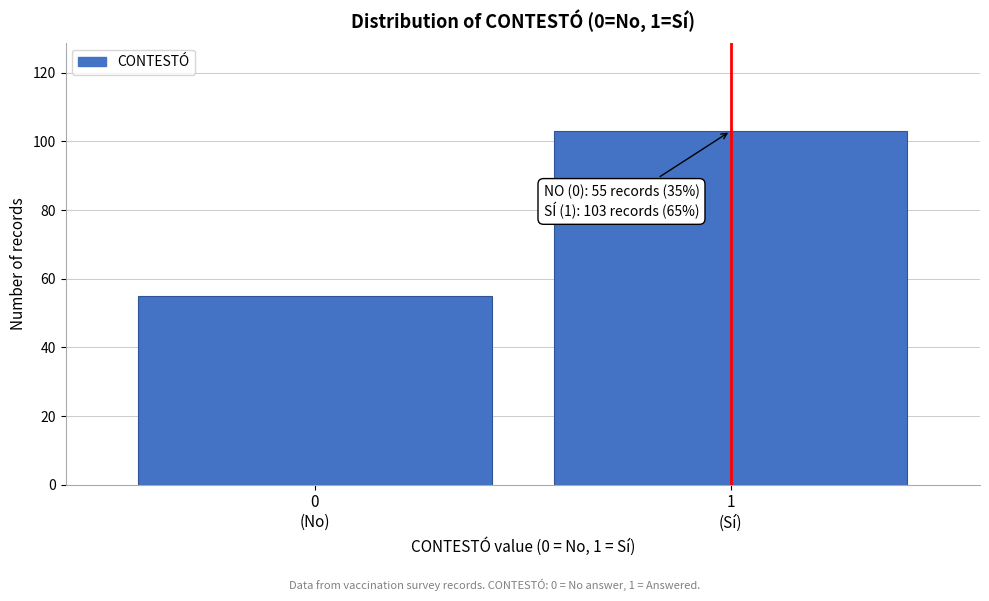

Reading left to right, list all the values displayed in this chart.

55	103